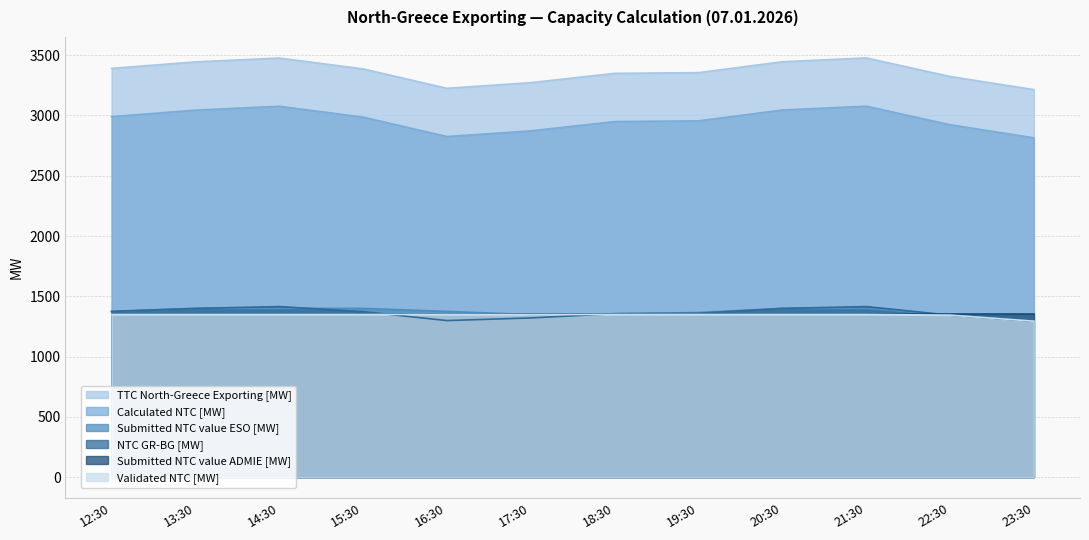

Which series has the largest total across all categories?

TTC North-Greece Exporting [MW]